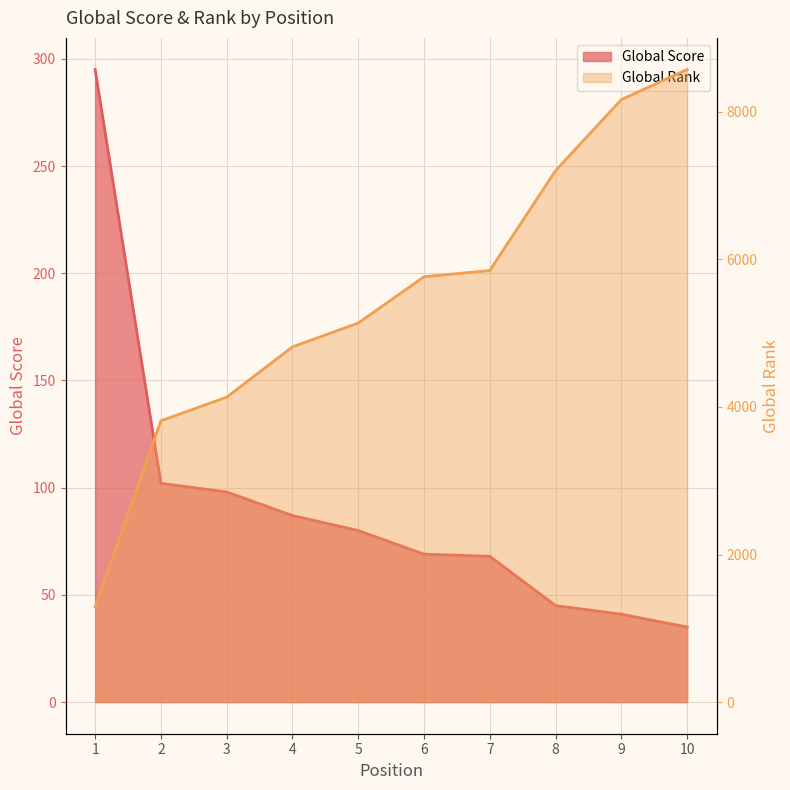

What is the difference between the maximum and minimum values in the Global Rank series?

7284